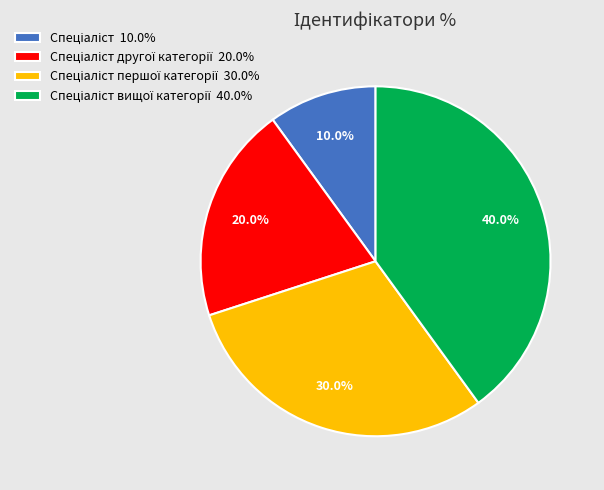

Is there a majority slice in this chart?

No